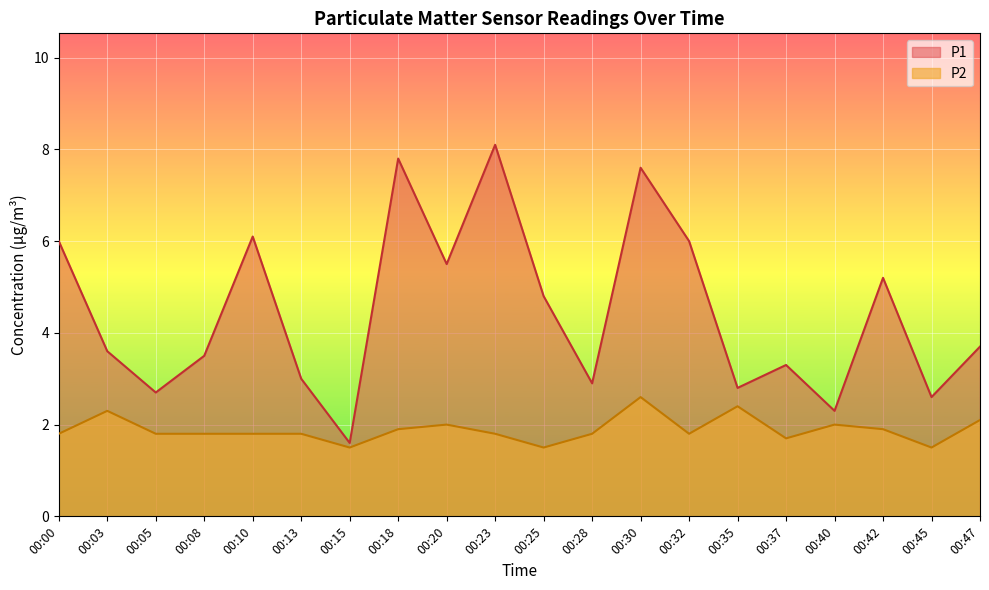

Which series has the largest range (max minus min)?

P1